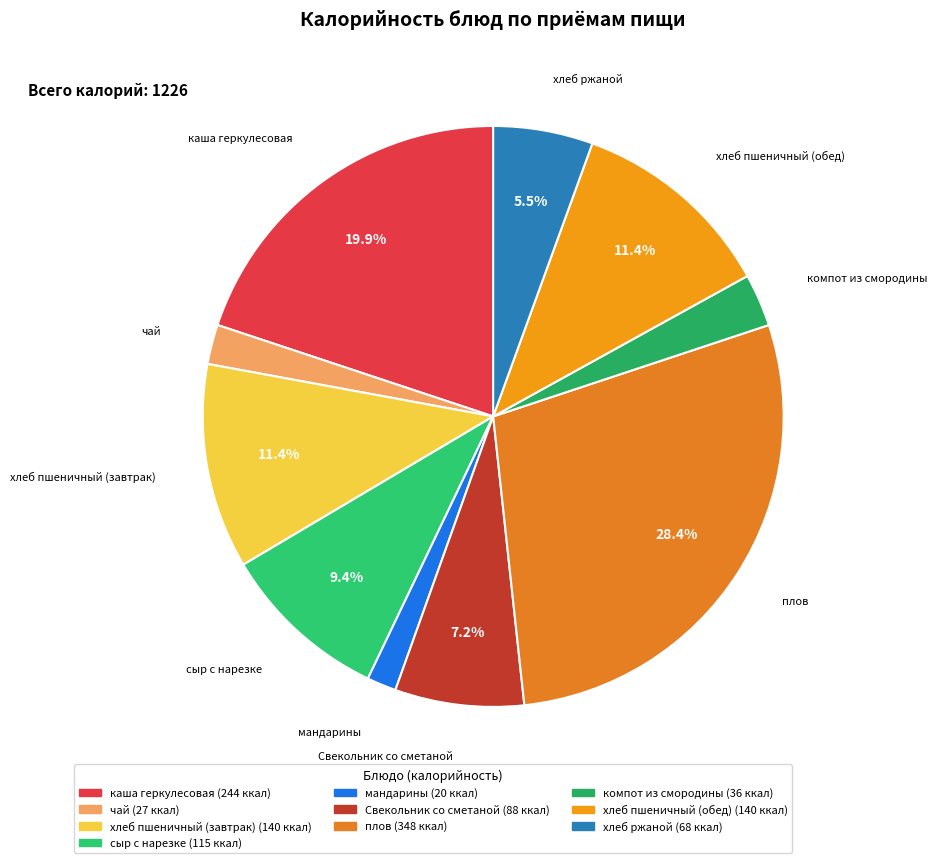

The компот из смородины slice represents 3% of the pie. True or false?

True